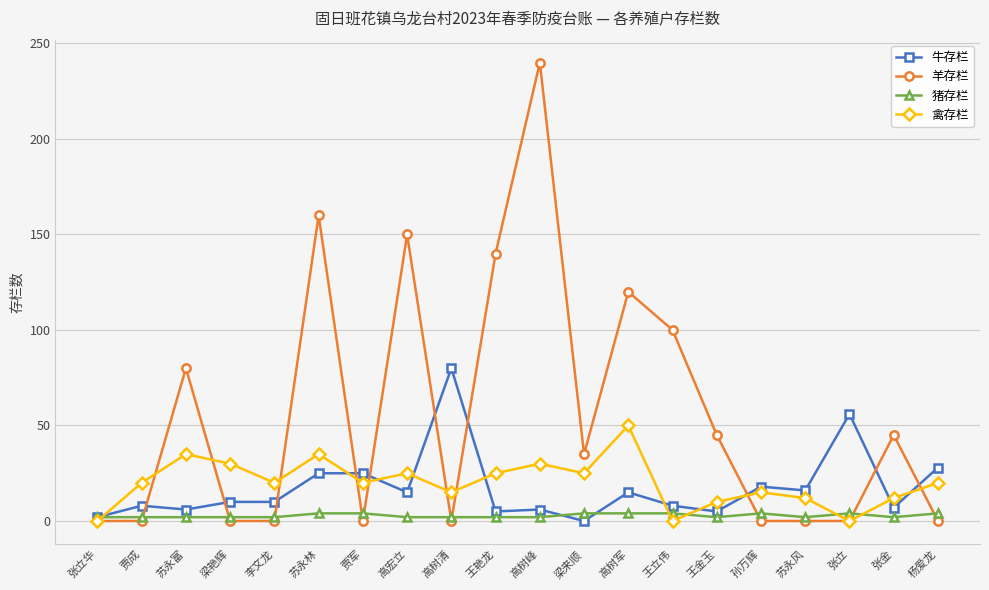

True or false: 牛存栏 has a value of 28 at 杨爱龙.

True